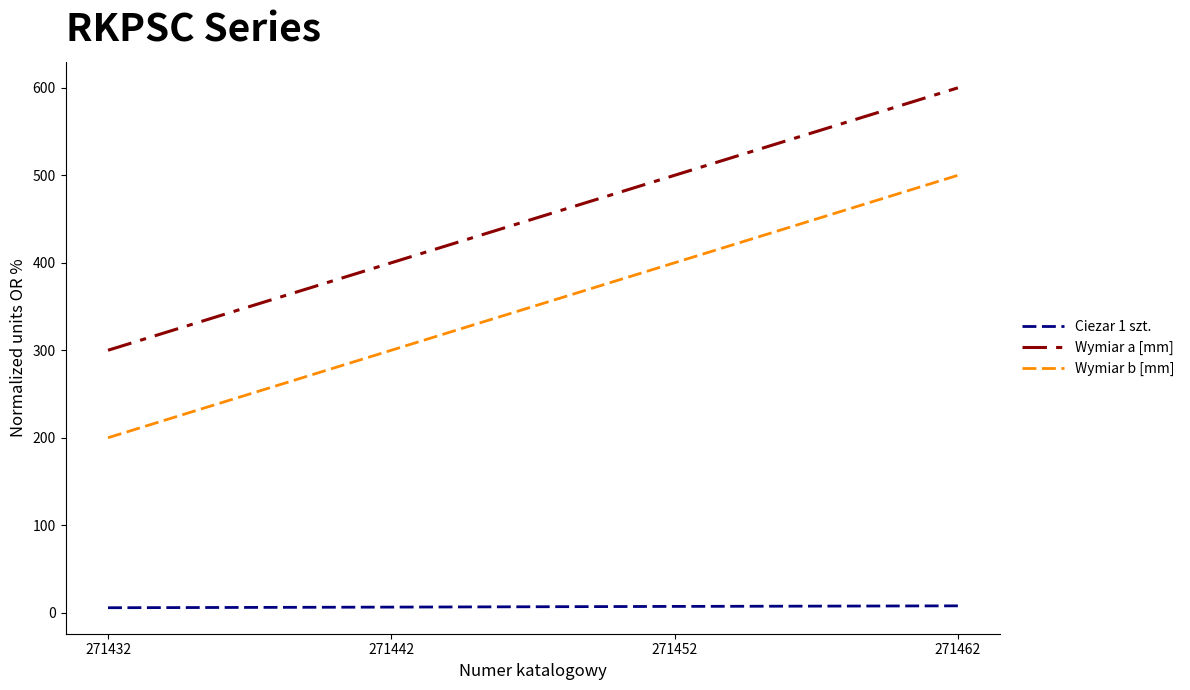

The value of Wymiar a [mm] at 271452 is 500.0. True or false?

True